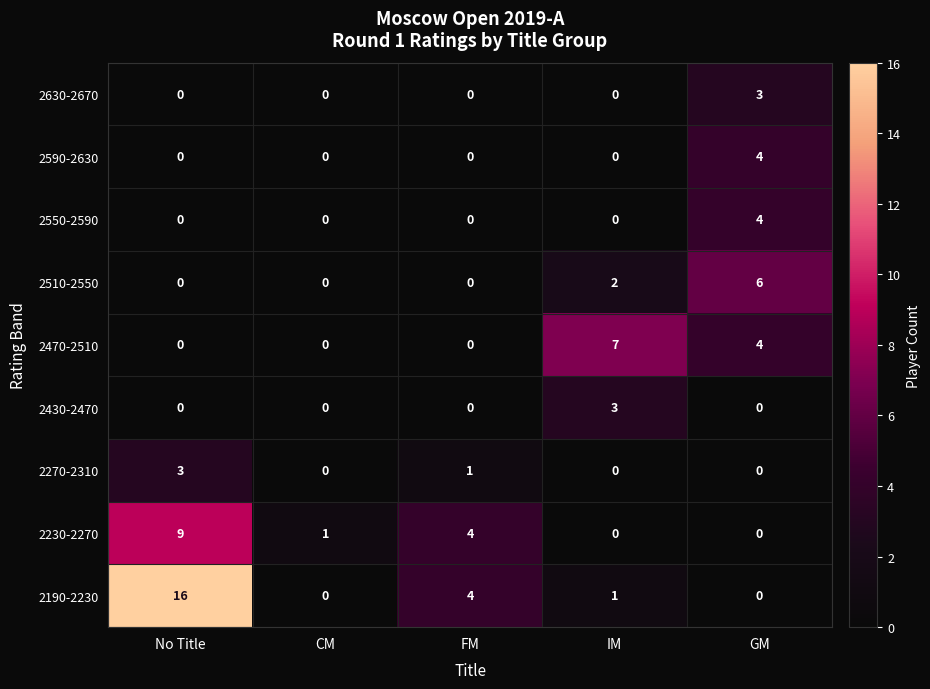

Which category has the highest value in the 2590-2630 series?

GM